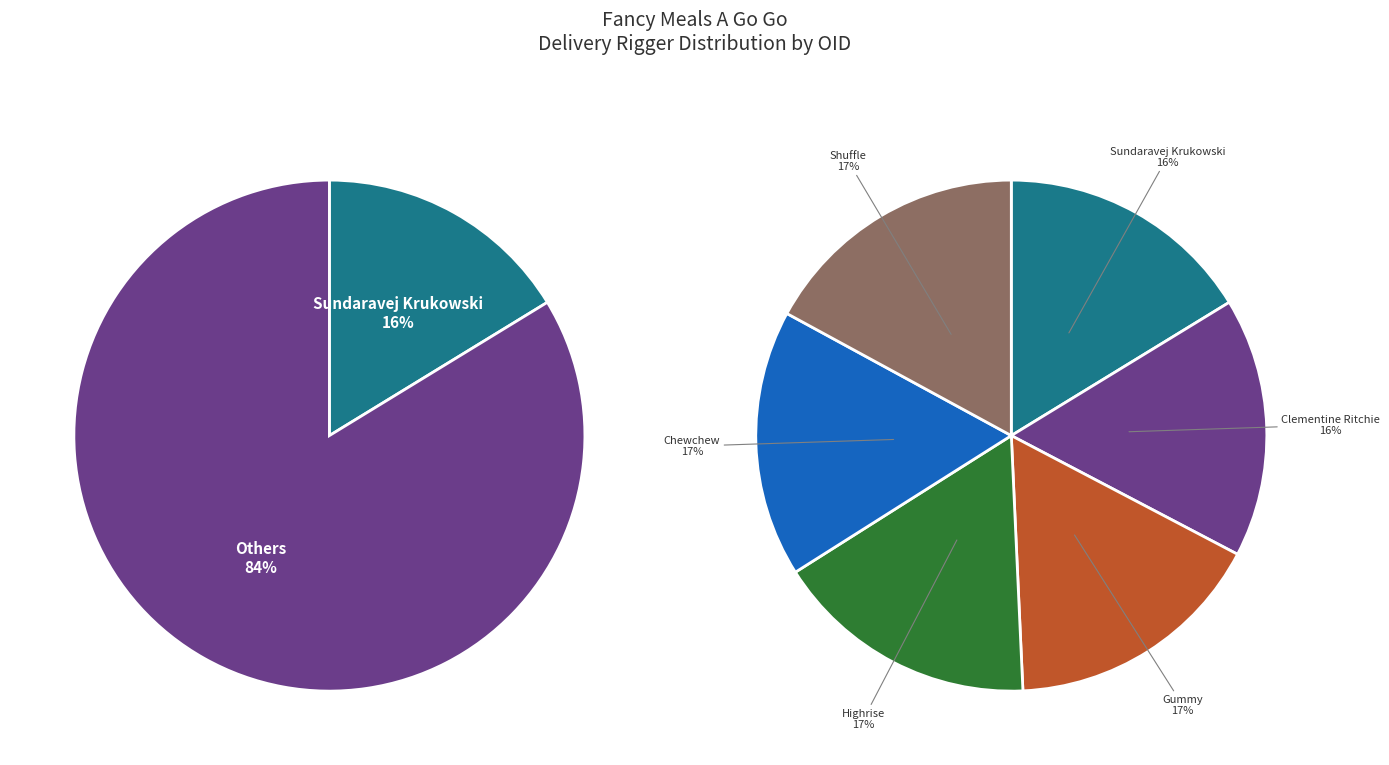

Combined, what portion of the pie is Clementine Ritchie and Shuffle?

33.5%